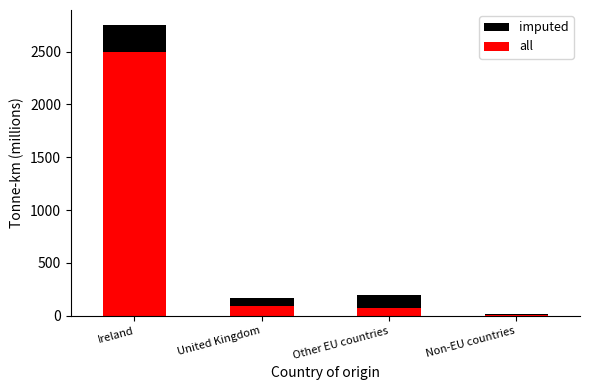

Rank the series by their maximum value, from highest to lowest.

imputed, all